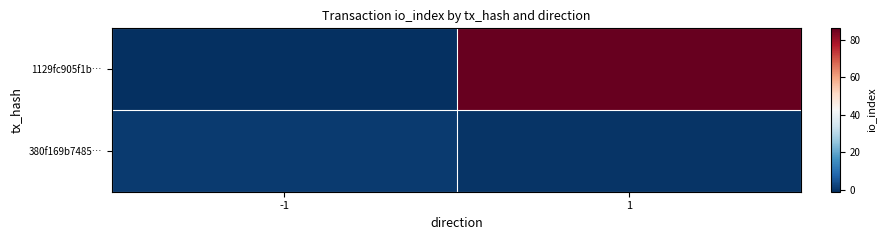

Which series changed the most between -1 and 1?

1129fc905f1b…